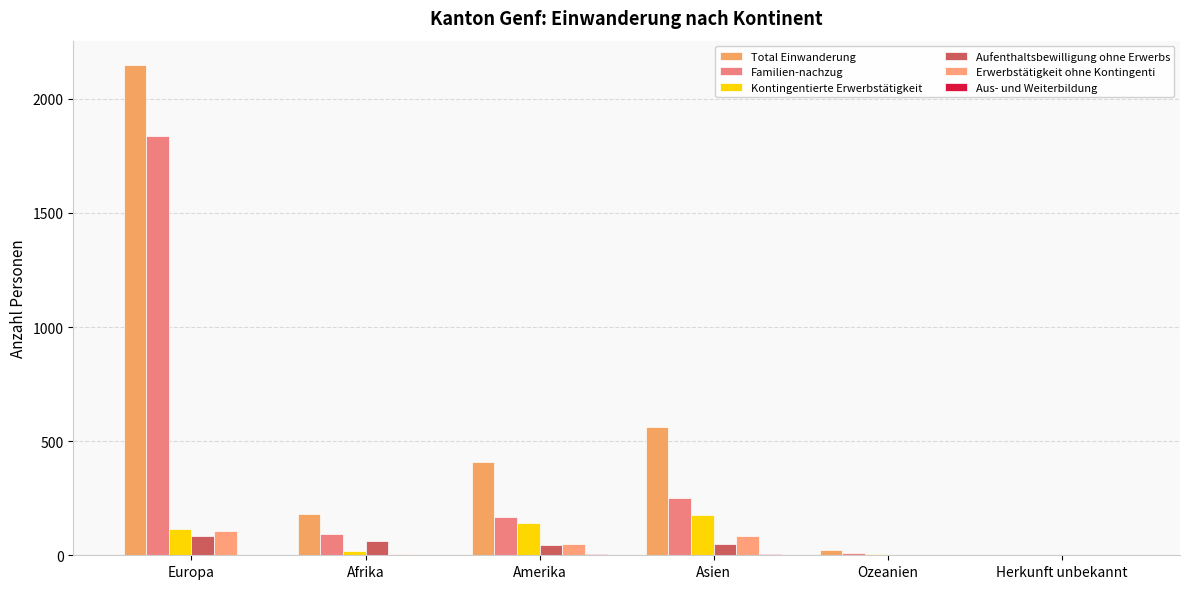

Between Europa and Ozeanien, which series saw the biggest shift?

Total Einwanderung